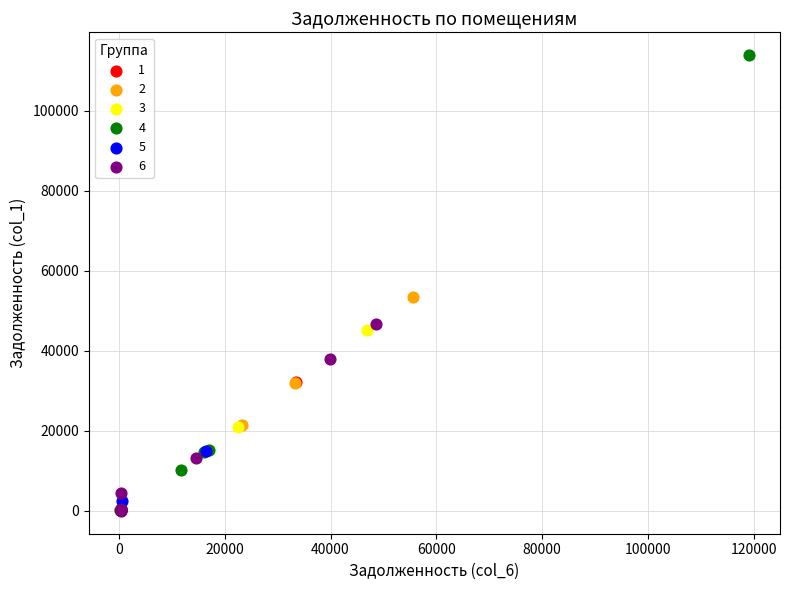

What are all the series names shown in the legend?

1, 2, 3, 4, 5, 6